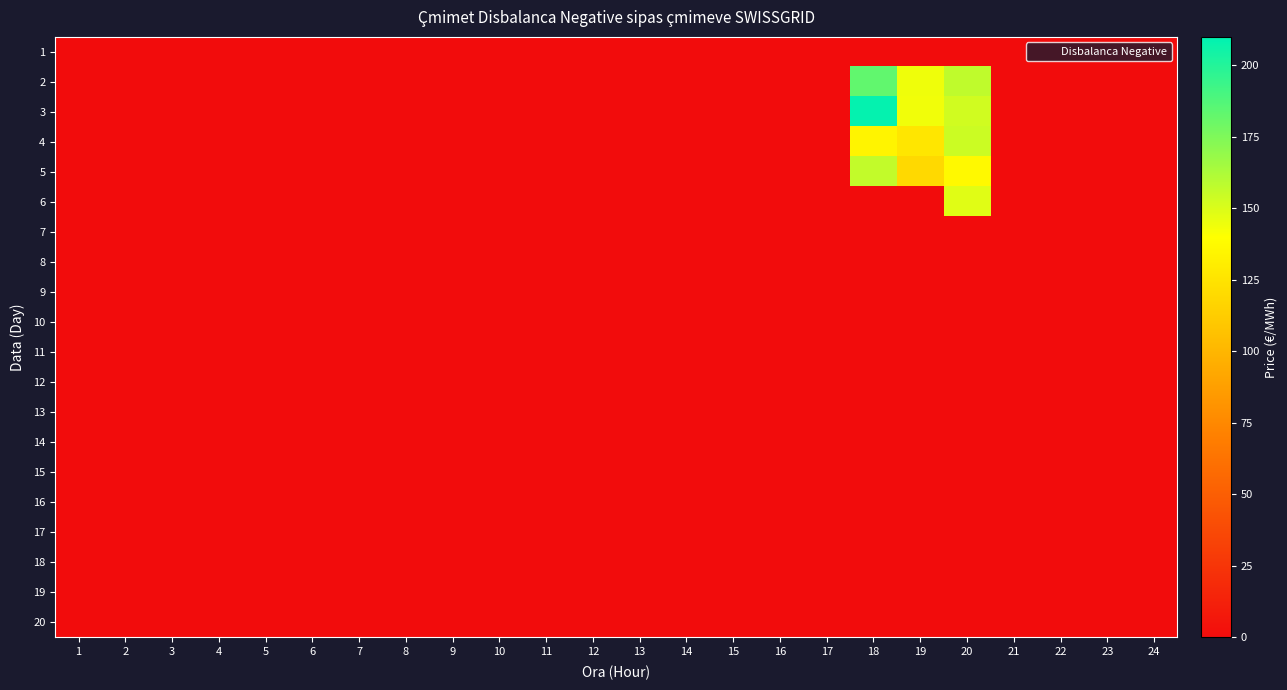

Reading left to right, transcribe all the data shown in this chart.

1: 1=0.0	2=0.0	3=0.0	4=0.0	5=0.0	6=0.0	7=0.0	8=0.0	9=0.0	10=0.0	11=0.0	12=0.0	13=0.0	14=0.0	15=0.0	16=0.0	17=0.0	18=0.0	19=0.0	20=0.0	21=0.0	22=0.0	23=0.0	24=0.0
2: 1=0.0	2=0.0	3=0.0	4=0.0	5=0.0	6=0.0	7=0.0	8=0.0	9=0.0	10=0.0	11=0.0	12=0.0	13=0.0	14=0.0	15=0.0	16=0.0	17=0.0	18=183.0	19=144.0	20=157.1	21=0.0	22=0.0	23=0.0	24=0.0
3: 1=0.0	2=0.0	3=0.0	4=0.0	5=0.0	6=0.0	7=0.0	8=0.0	9=0.0	10=0.0	11=0.0	12=0.0	13=0.0	14=0.0	15=0.0	16=0.0	17=0.0	18=208.6	19=143.8	20=152.7	21=0.0	22=0.0	23=0.0	24=0.0
4: 1=0.0	2=0.0	3=0.0	4=0.0	5=0.0	6=0.0	7=0.0	8=0.0	9=0.0	10=0.0	11=0.0	12=0.0	13=0.0	14=0.0	15=0.0	16=0.0	17=0.0	18=134.5	19=126.6	20=154.2	21=0.0	22=0.0	23=0.0	24=0.0
5: 1=0.0	2=0.0	3=0.0	4=0.0	5=0.0	6=0.0	7=0.0	8=0.0	9=0.0	10=0.0	11=0.0	12=0.0	13=0.0	14=0.0	15=0.0	16=0.0	17=0.0	18=156.4	19=119.2	20=137.0	21=0.0	22=0.0	23=0.0	24=0.0
6: 1=0.0	2=0.0	3=0.0	4=0.0	5=0.0	6=0.0	7=0.0	8=0.0	9=0.0	10=0.0	11=0.0	12=0.0	13=0.0	14=0.0	15=0.0	16=0.0	17=0.0	18=0.0	19=0.0	20=148.1	21=0.0	22=0.0	23=0.0	24=0.0
7: 1=0.0	2=0.0	3=0.0	4=0.0	5=0.0	6=0.0	7=0.0	8=0.0	9=0.0	10=0.0	11=0.0	12=0.0	13=0.0	14=0.0	15=0.0	16=0.0	17=0.0	18=0.0	19=0.0	20=0.0	21=0.0	22=0.0	23=0.0	24=0.0
8: 1=0.0	2=0.0	3=0.0	4=0.0	5=0.0	6=0.0	7=0.0	8=0.0	9=0.0	10=0.0	11=0.0	12=0.0	13=0.0	14=0.0	15=0.0	16=0.0	17=0.0	18=0.0	19=0.0	20=0.0	21=0.0	22=0.0	23=0.0	24=0.0
9: 1=0.0	2=0.0	3=0.0	4=0.0	5=0.0	6=0.0	7=0.0	8=0.0	9=0.0	10=0.0	11=0.0	12=0.0	13=0.0	14=0.0	15=0.0	16=0.0	17=0.0	18=0.0	19=0.0	20=0.0	21=0.0	22=0.0	23=0.0	24=0.0
10: 1=0.0	2=0.0	3=0.0	4=0.0	5=0.0	6=0.0	7=0.0	8=0.0	9=0.0	10=0.0	11=0.0	12=0.0	13=0.0	14=0.0	15=0.0	16=0.0	17=0.0	18=0.0	19=0.0	20=0.0	21=0.0	22=0.0	23=0.0	24=0.0
11: 1=0.0	2=0.0	3=0.0	4=0.0	5=0.0	6=0.0	7=0.0	8=0.0	9=0.0	10=0.0	11=0.0	12=0.0	13=0.0	14=0.0	15=0.0	16=0.0	17=0.0	18=0.0	19=0.0	20=0.0	21=0.0	22=0.0	23=0.0	24=0.0
12: 1=0.0	2=0.0	3=0.0	4=0.0	5=0.0	6=0.0	7=0.0	8=0.0	9=0.0	10=0.0	11=0.0	12=0.0	13=0.0	14=0.0	15=0.0	16=0.0	17=0.0	18=0.0	19=0.0	20=0.0	21=0.0	22=0.0	23=0.0	24=0.0
13: 1=0.0	2=0.0	3=0.0	4=0.0	5=0.0	6=0.0	7=0.0	8=0.0	9=0.0	10=0.0	11=0.0	12=0.0	13=0.0	14=0.0	15=0.0	16=0.0	17=0.0	18=0.0	19=0.0	20=0.0	21=0.0	22=0.0	23=0.0	24=0.0
14: 1=0.0	2=0.0	3=0.0	4=0.0	5=0.0	6=0.0	7=0.0	8=0.0	9=0.0	10=0.0	11=0.0	12=0.0	13=0.0	14=0.0	15=0.0	16=0.0	17=0.0	18=0.0	19=0.0	20=0.0	21=0.0	22=0.0	23=0.0	24=0.0
15: 1=0.0	2=0.0	3=0.0	4=0.0	5=0.0	6=0.0	7=0.0	8=0.0	9=0.0	10=0.0	11=0.0	12=0.0	13=0.0	14=0.0	15=0.0	16=0.0	17=0.0	18=0.0	19=0.0	20=0.0	21=0.0	22=0.0	23=0.0	24=0.0
16: 1=0.0	2=0.0	3=0.0	4=0.0	5=0.0	6=0.0	7=0.0	8=0.0	9=0.0	10=0.0	11=0.0	12=0.0	13=0.0	14=0.0	15=0.0	16=0.0	17=0.0	18=0.0	19=0.0	20=0.0	21=0.0	22=0.0	23=0.0	24=0.0
17: 1=0.0	2=0.0	3=0.0	4=0.0	5=0.0	6=0.0	7=0.0	8=0.0	9=0.0	10=0.0	11=0.0	12=0.0	13=0.0	14=0.0	15=0.0	16=0.0	17=0.0	18=0.0	19=0.0	20=0.0	21=0.0	22=0.0	23=0.0	24=0.0
18: 1=0.0	2=0.0	3=0.0	4=0.0	5=0.0	6=0.0	7=0.0	8=0.0	9=0.0	10=0.0	11=0.0	12=0.0	13=0.0	14=0.0	15=0.0	16=0.0	17=0.0	18=0.0	19=0.0	20=0.0	21=0.0	22=0.0	23=0.0	24=0.0
19: 1=0.0	2=0.0	3=0.0	4=0.0	5=0.0	6=0.0	7=0.0	8=0.0	9=0.0	10=0.0	11=0.0	12=0.0	13=0.0	14=0.0	15=0.0	16=0.0	17=0.0	18=0.0	19=0.0	20=0.0	21=0.0	22=0.0	23=0.0	24=0.0
20: 1=0.0	2=0.0	3=0.0	4=0.0	5=0.0	6=0.0	7=0.0	8=0.0	9=0.0	10=0.0	11=0.0	12=0.0	13=0.0	14=0.0	15=0.0	16=0.0	17=0.0	18=0.0	19=0.0	20=0.0	21=0.0	22=0.0	23=0.0	24=0.0